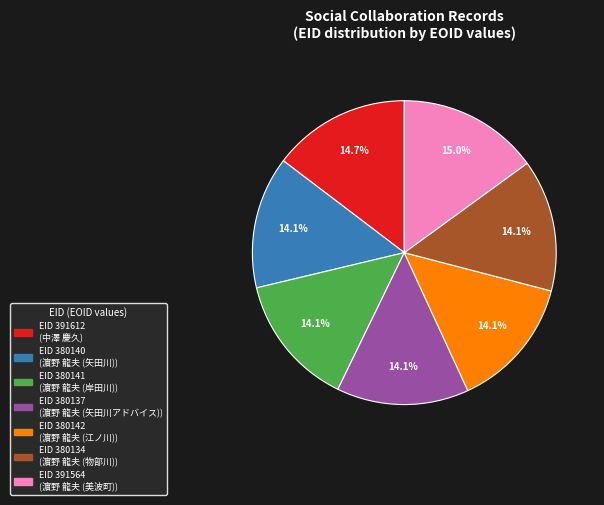

Does any single category account for the majority?

No